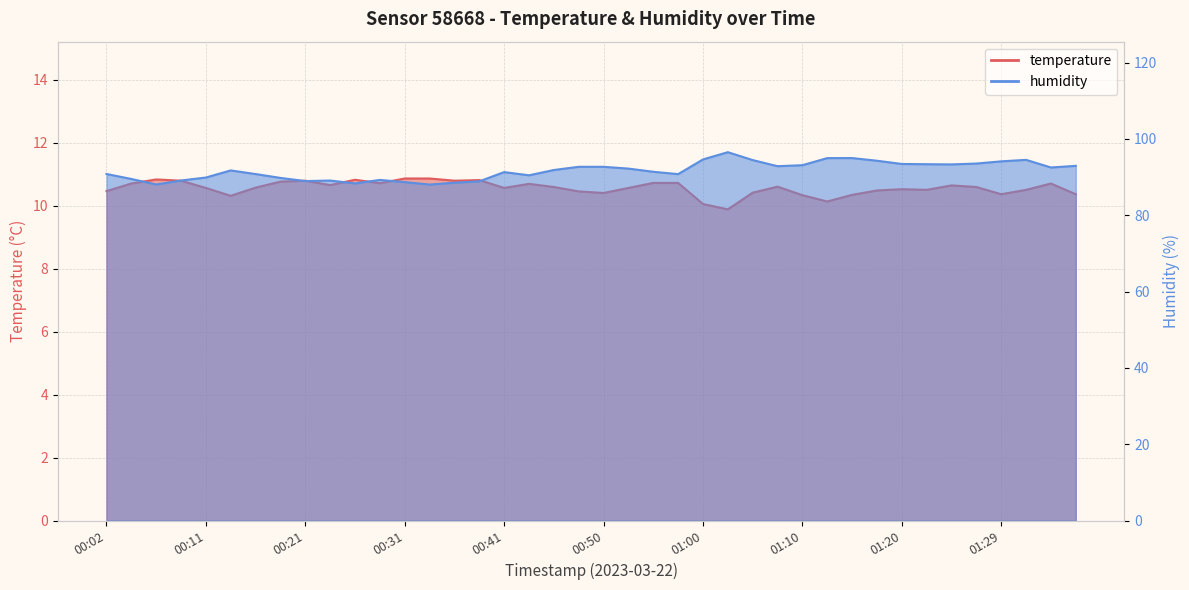

True or false: temperature and humidity cross at least once.

False